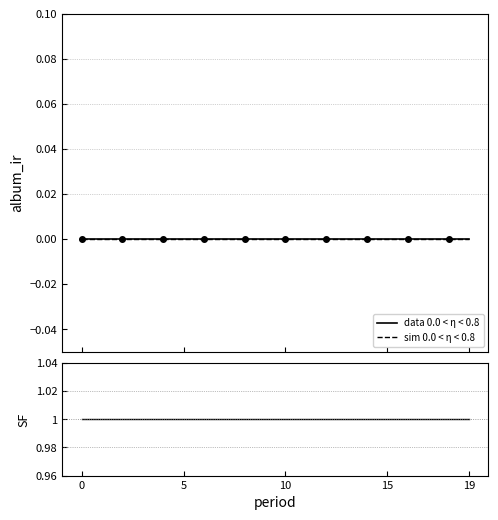

The value of ratio at 15 is 2. True or false?

False